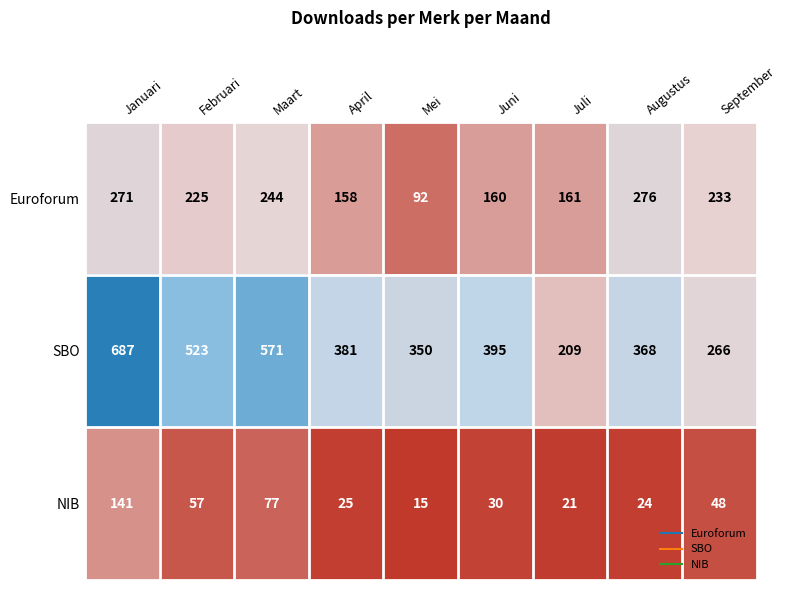

Which series has the largest total across all categories?

SBO